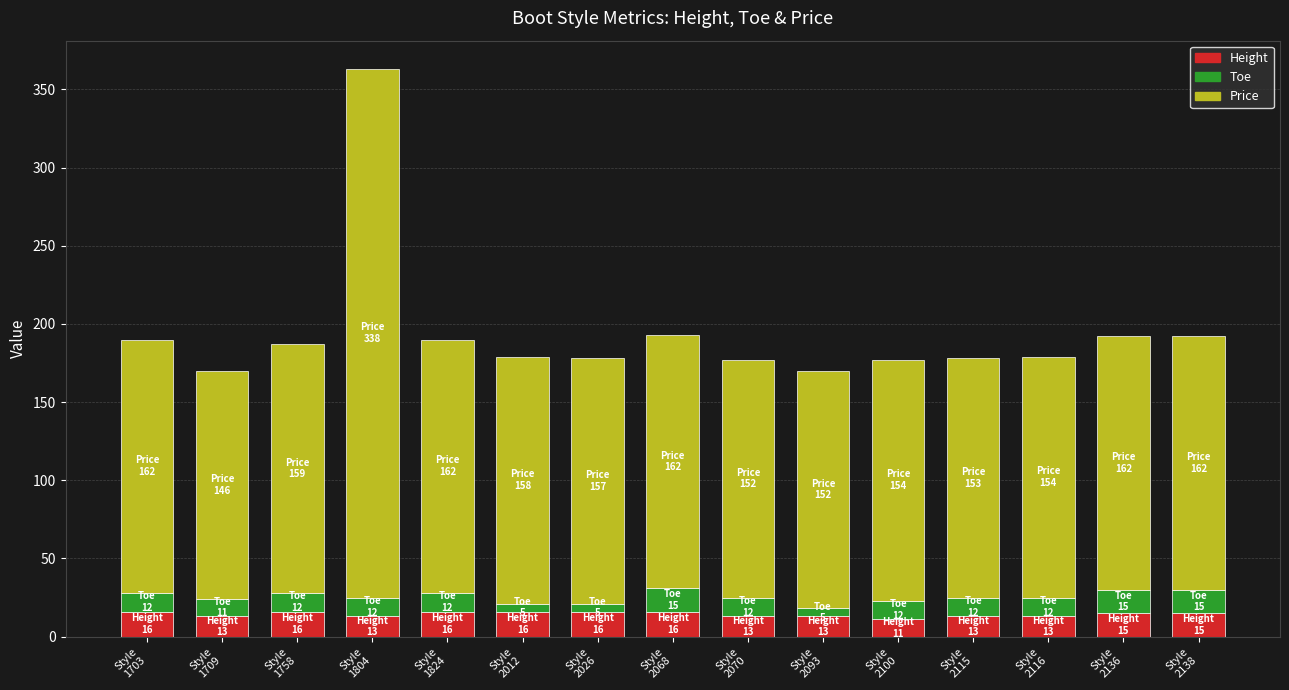

What is the sum of all Height values?

215